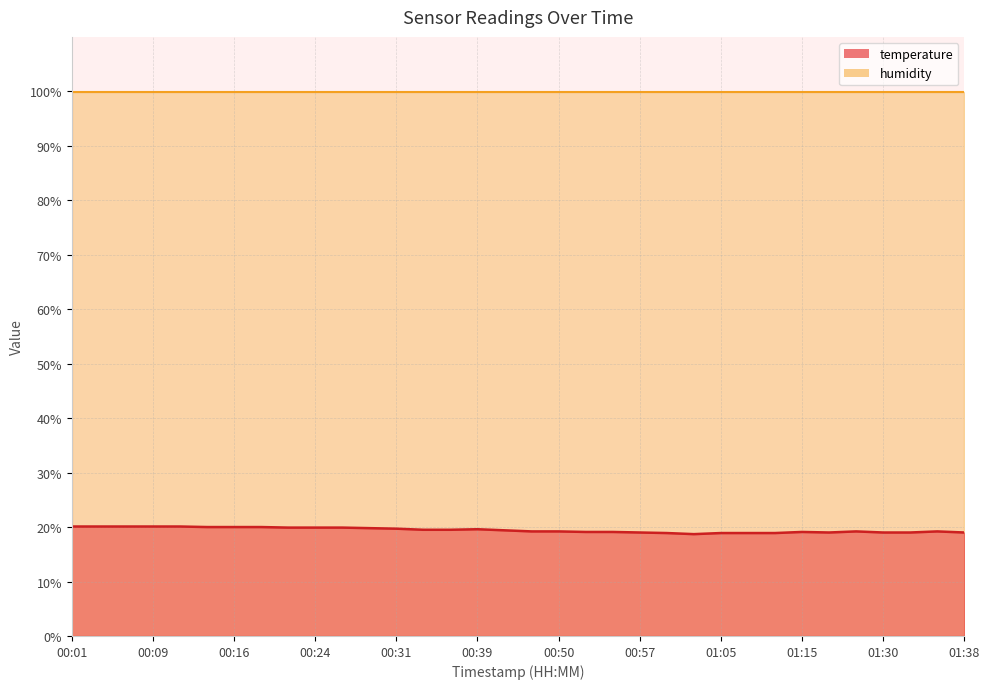

Between 01:38 and 00:52, which is larger?

00:52